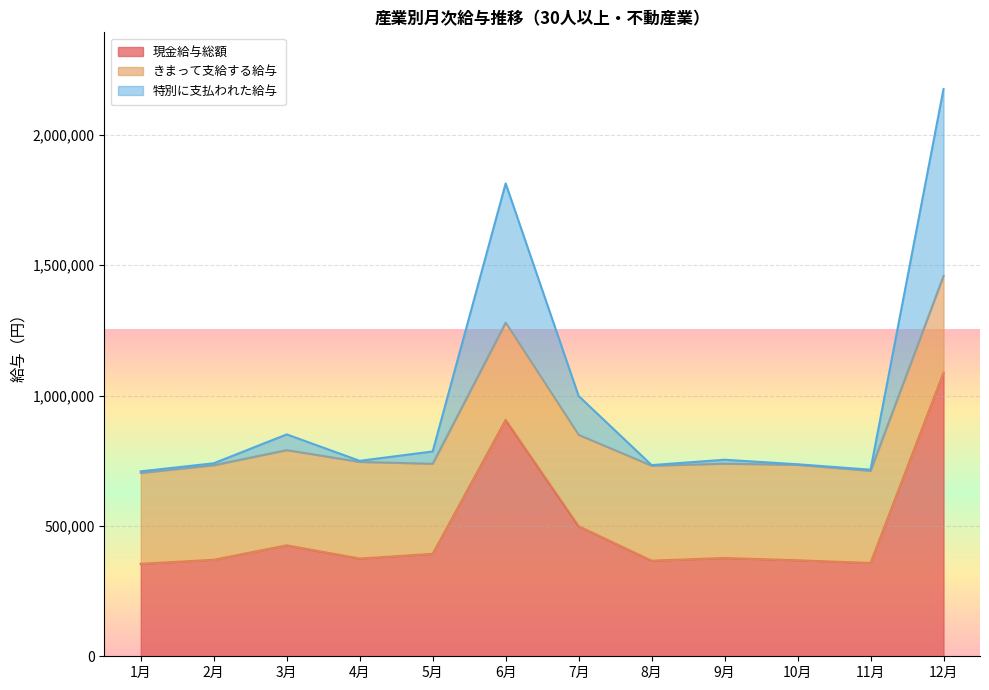

How many lines are shown in the chart?

3